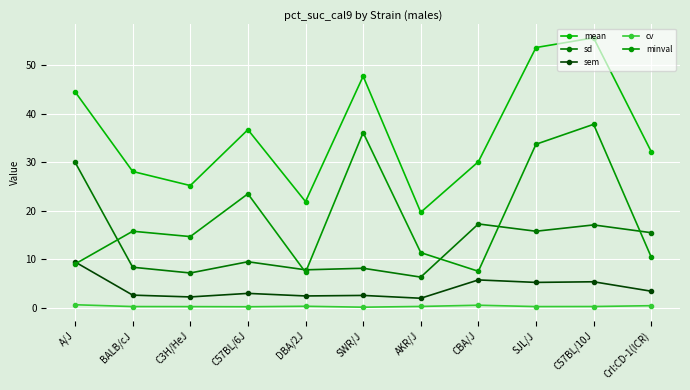

After their last crossing, which series has the higher values: minval or sd?

sd